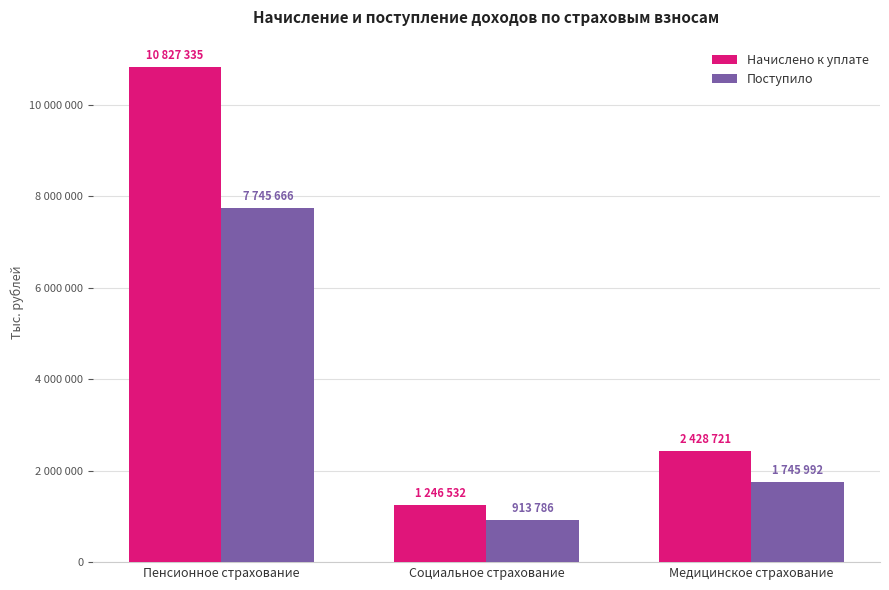

At which category is the sum across all series the highest?

Пенсионное страхование